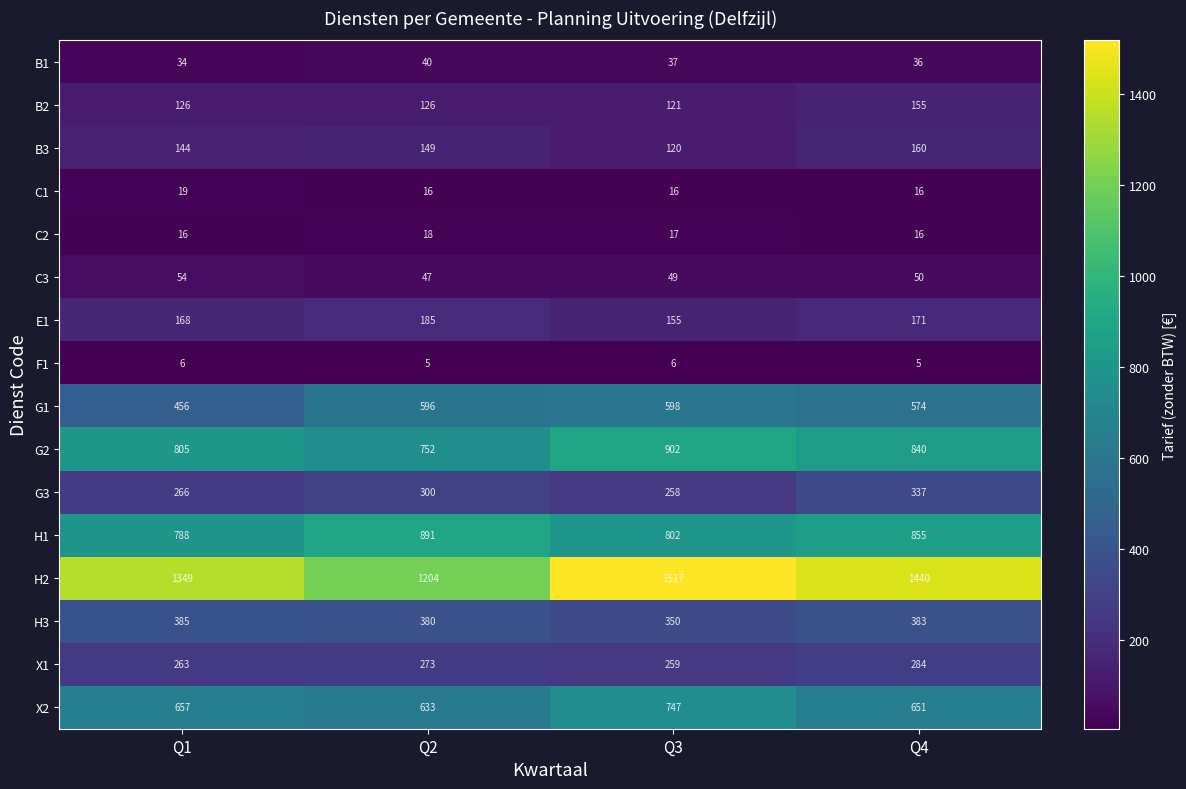

Which series has the largest total across all categories?

H2